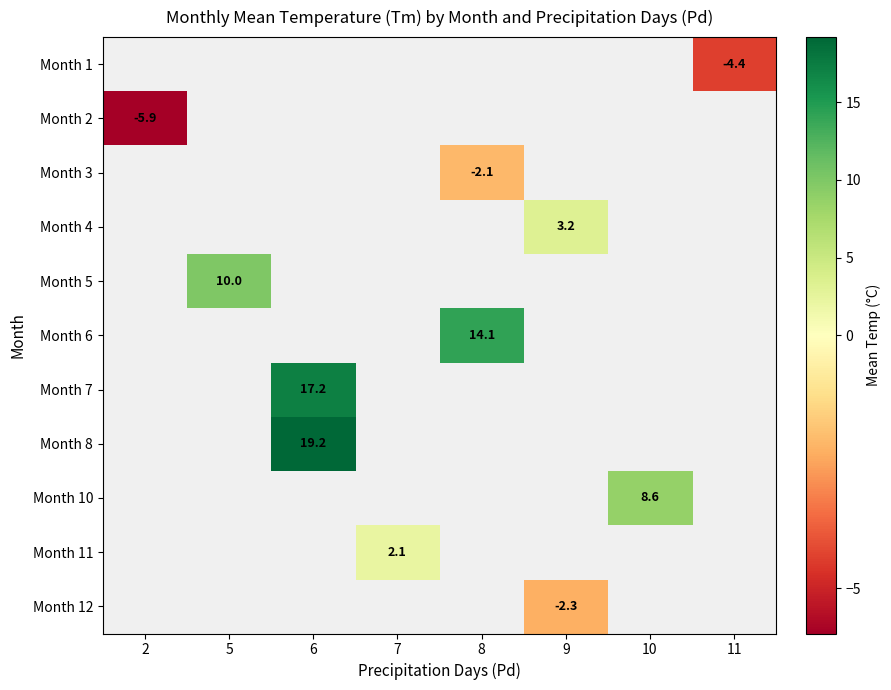

Rank the categories by Month 2 value from lowest to highest.

2, 5, 6, 7, 8, 9, 10, 11